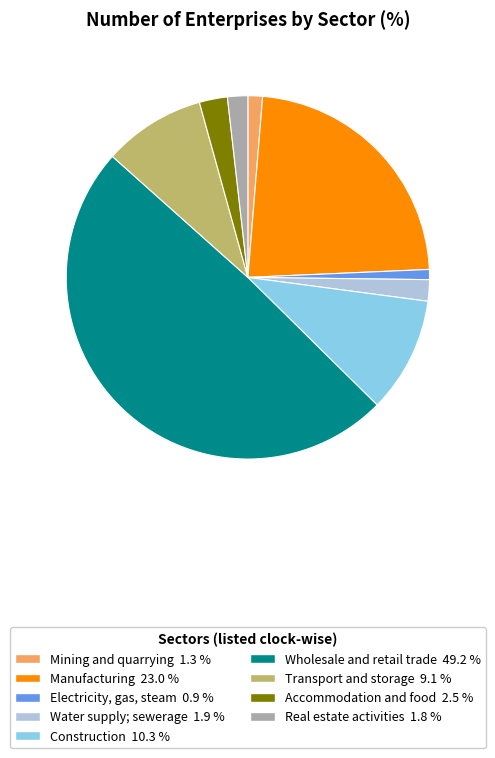

How many segments does this pie chart have?

9